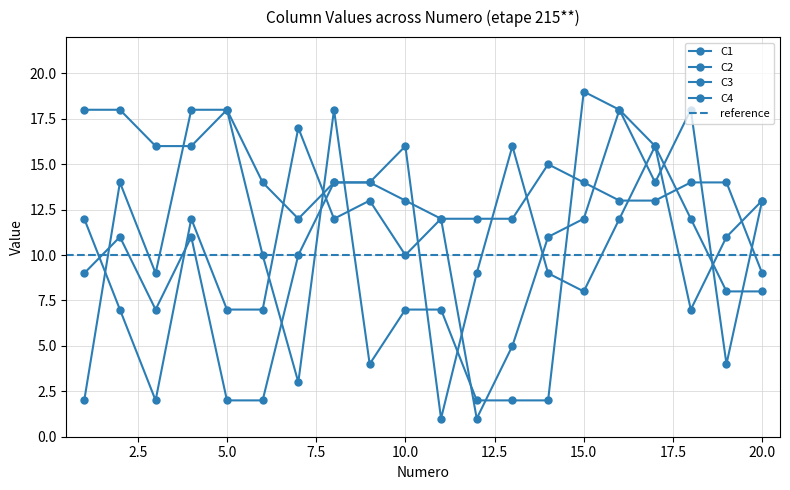

List the series in order of their overall mean, highest first.

C4, C2, C1, C3